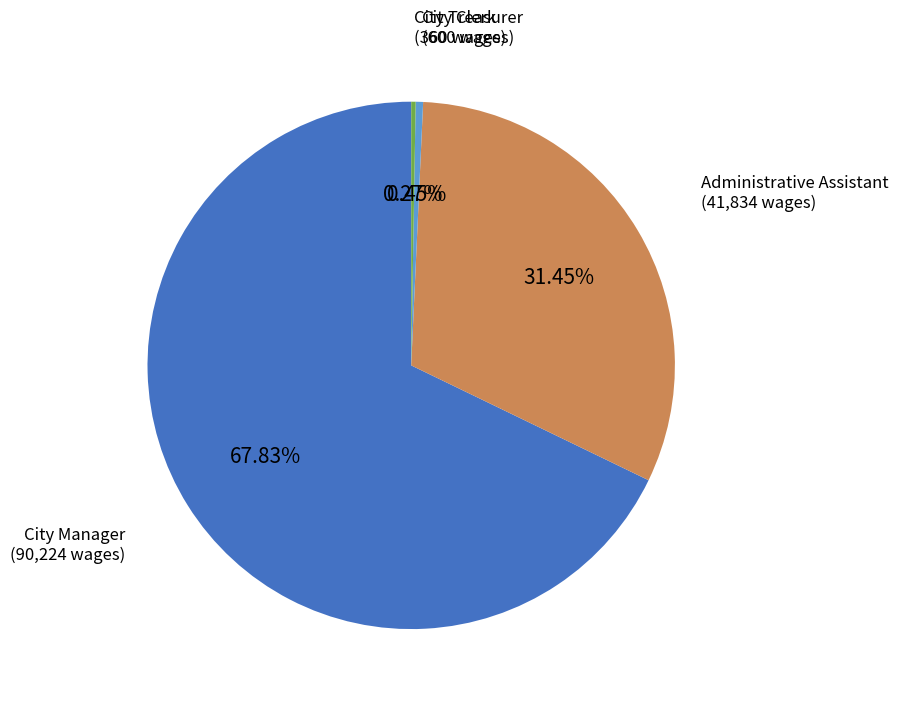

Is there a majority slice in this chart?

Yes